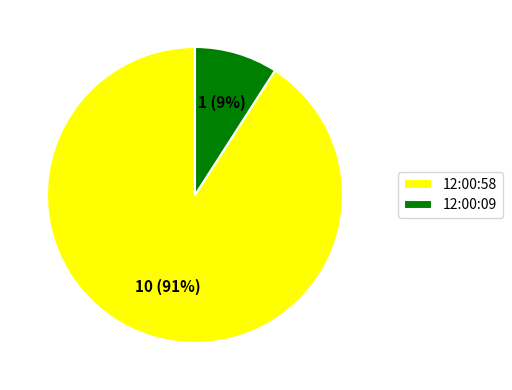

Rank the categories by value from lowest to highest.

12:00:09, 12:00:58